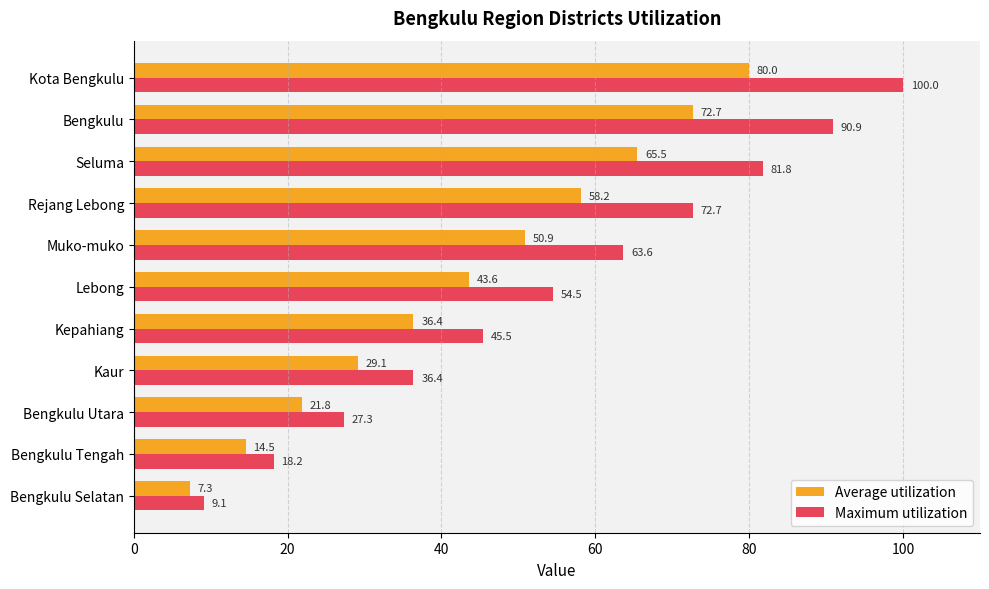

At which category is the sum across all series the highest?

Kota Bengkulu